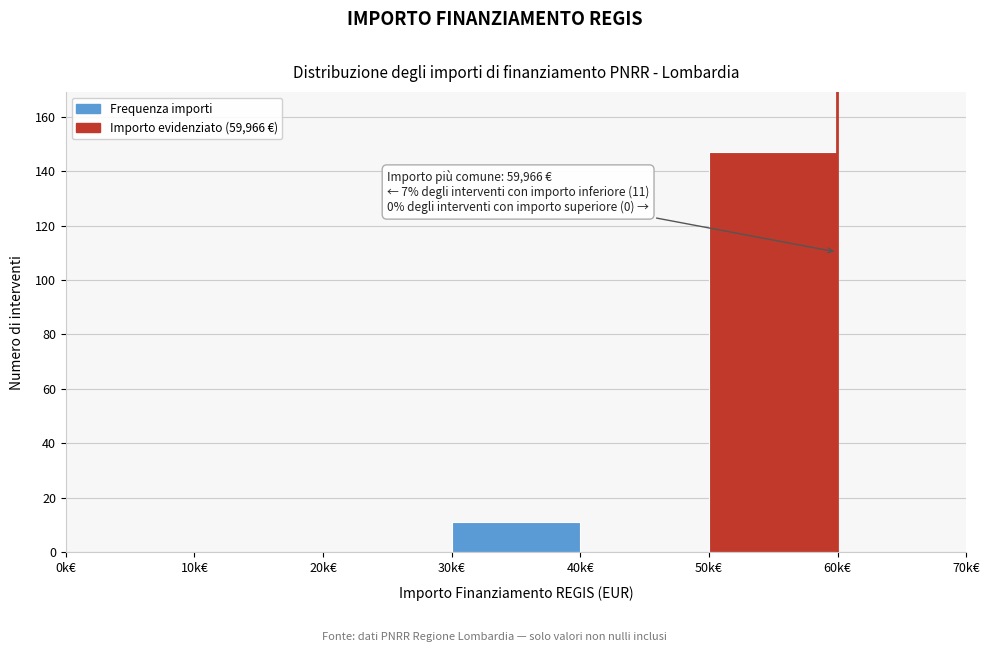

Reading right to left, extract all data points from this chart.

60k€=0	50k€=147	40k€=0	30k€=11	20k€=0	10k€=0	0k€=0